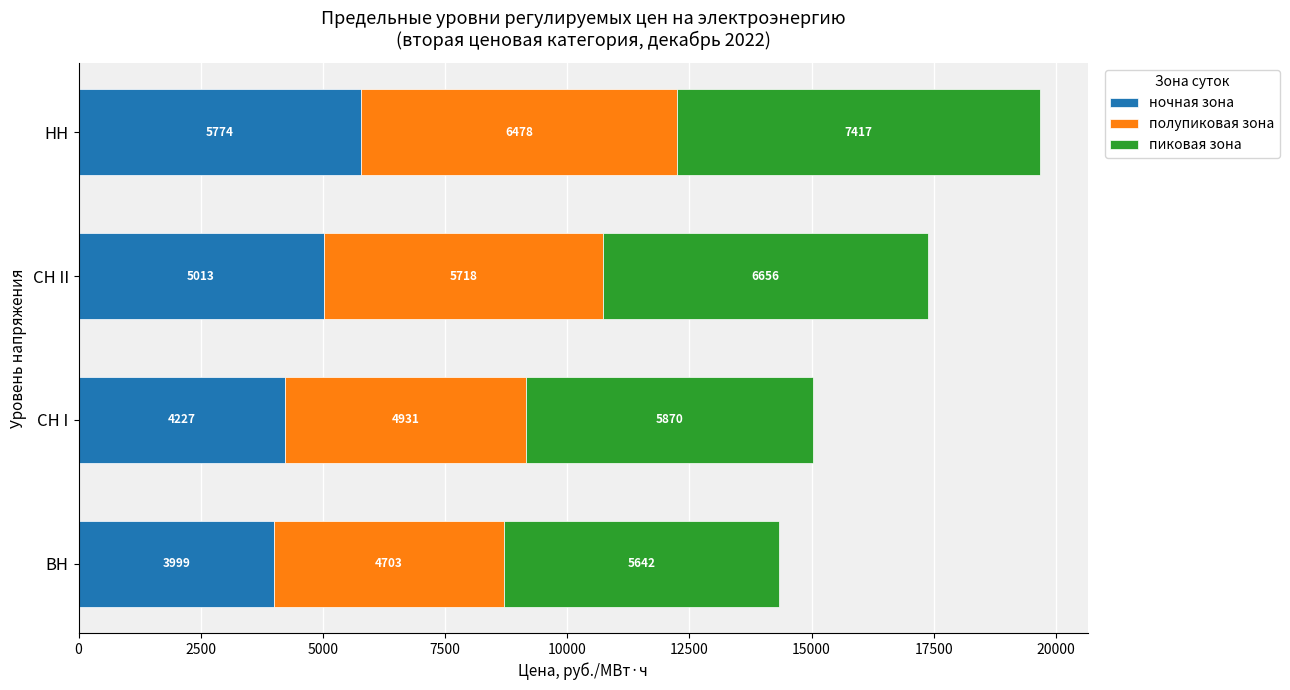

The ночная зона series shows 2800.2 at СН II. True or false?

False